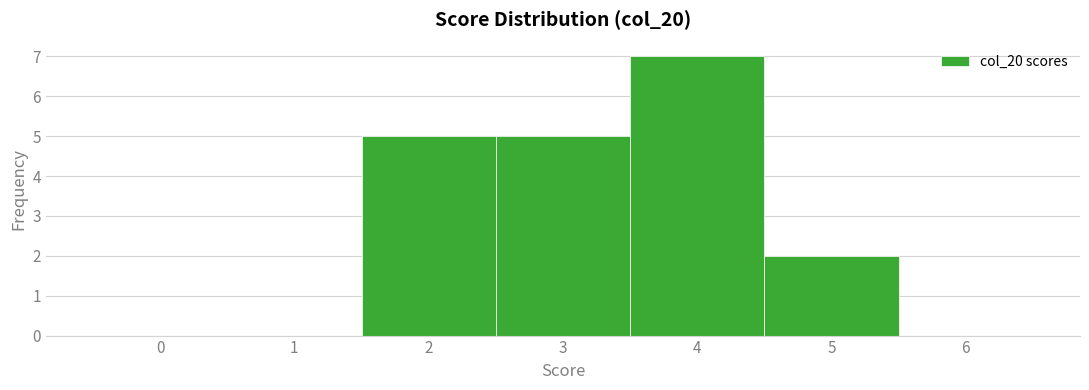

Reading left to right, transcribe this chart: for each bar, give the range it covers on the x-axis and its height. The values are not printed on the chart, so give them approximately, as read against the axis.

-0.5 to 0.5: 0
0.5 to 1.5: 0
1.5 to 2.5: 5
2.5 to 3.5: 5
3.5 to 4.5: 7
4.5 to 5.5: 2
5.5 to 6.5: 0